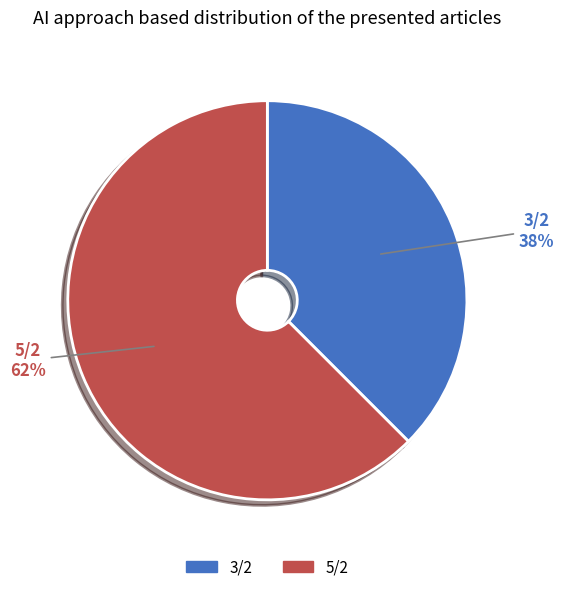

Between 5/2 and 3/2, which is larger?

5/2